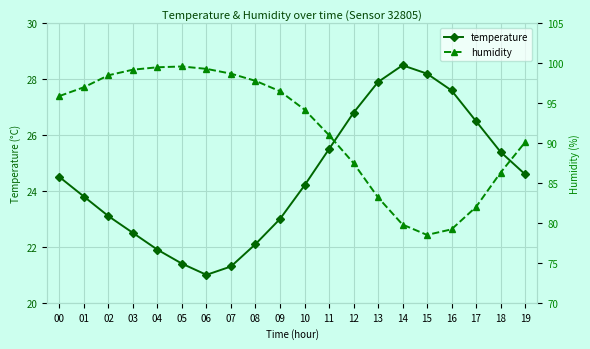

True or false: humidity and temperature cross at least once.

False